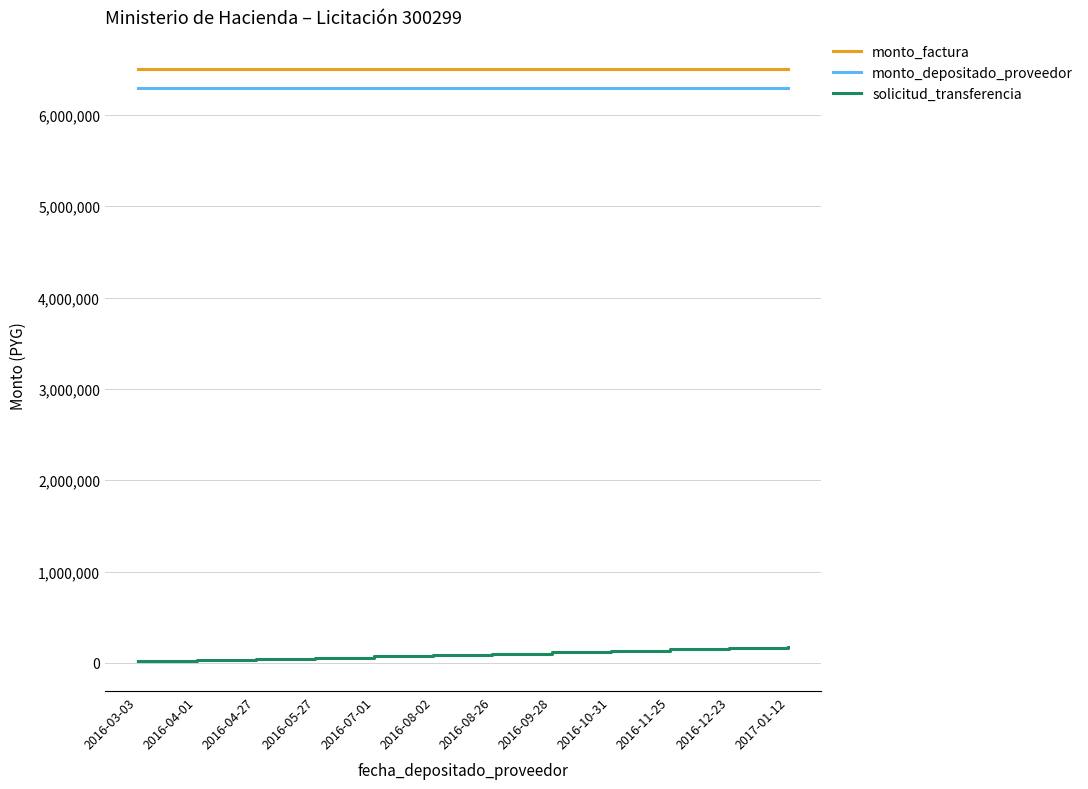

The value of monto_factura at 2016-11-25 is 8856408. True or false?

False